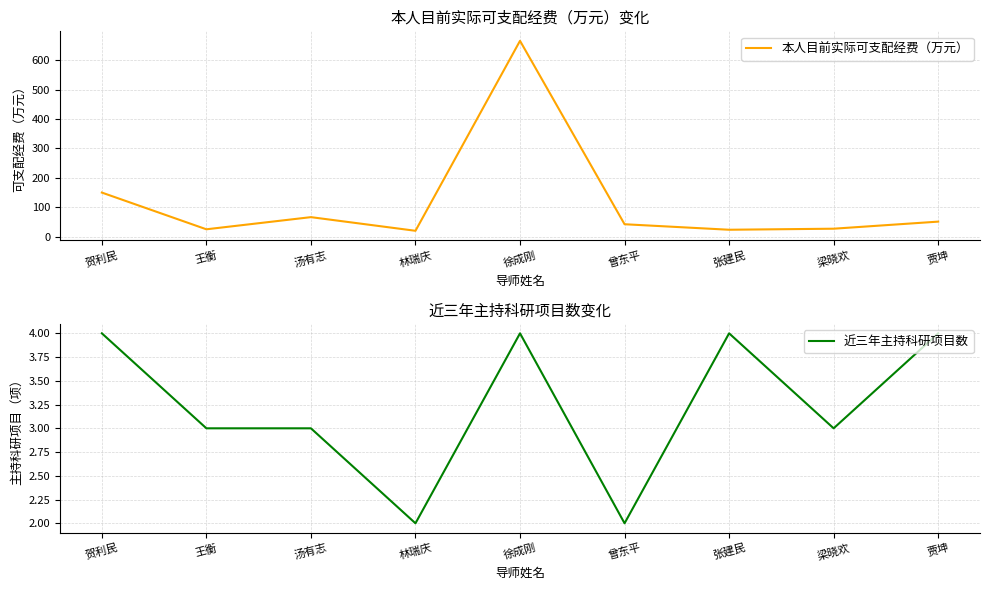

What is the difference between the 近三年主持科研项目数 values at 曾东平 and 梁晓欢?

1